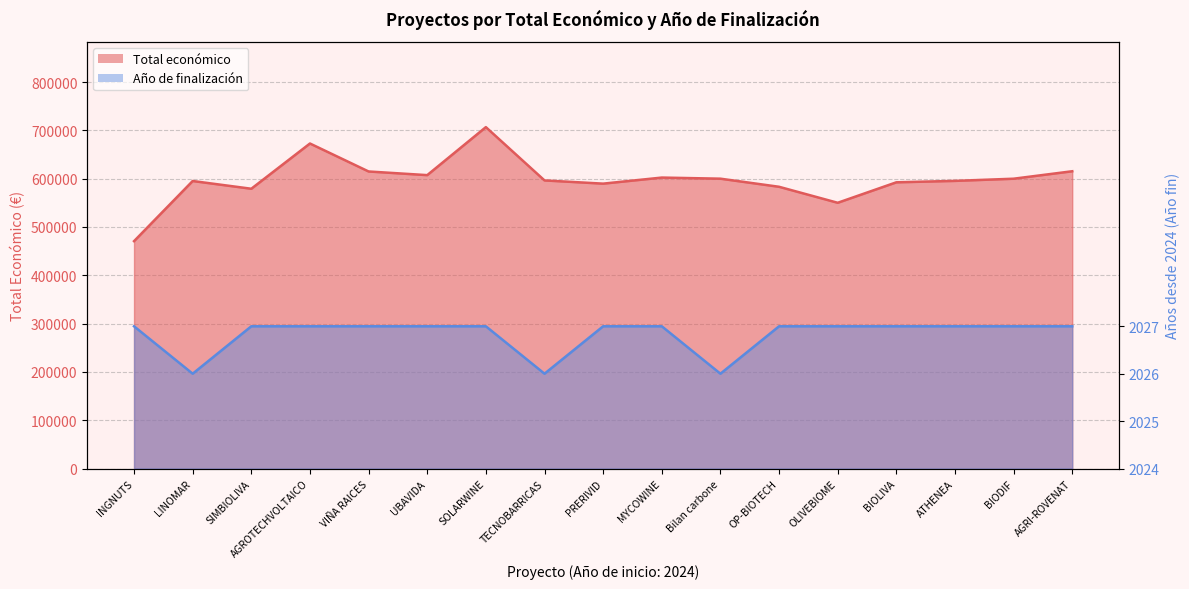

Rank the series by their maximum value, from lowest to highest.

Año de finalización, Total económico